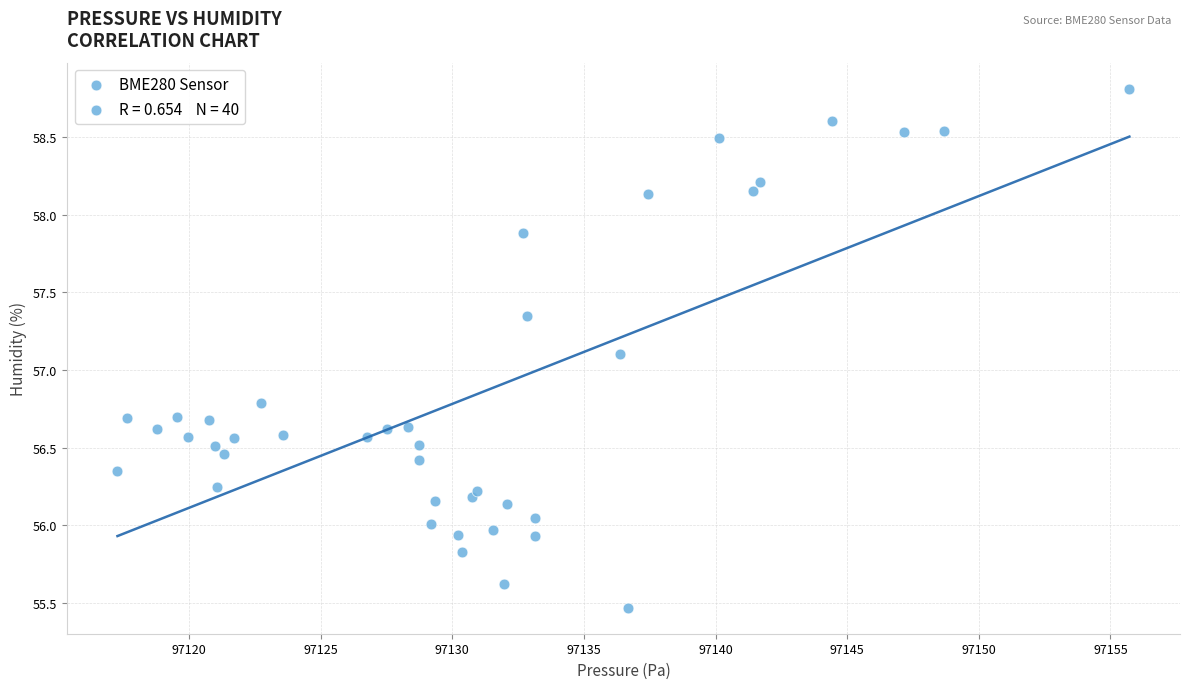

What is the range of Y values (max minus min)?

3.3